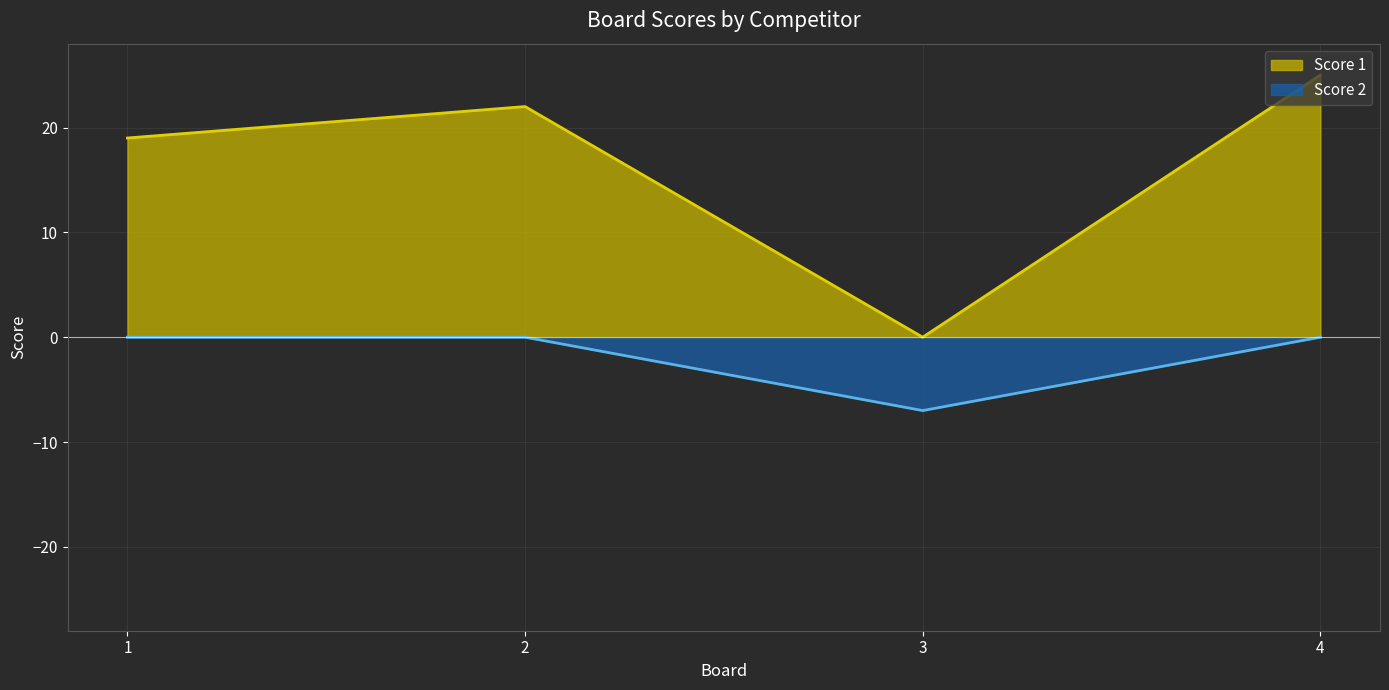

True or false: Score 2 and Score 1 cross at least once.

False